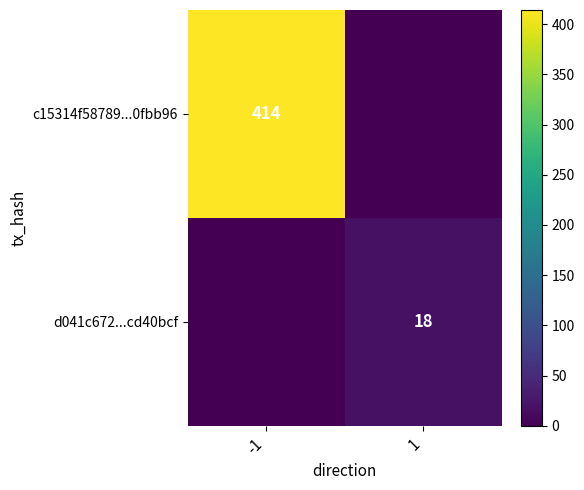

Is it true that c15314f58789...0fbb96 equals 414 at -1?

True